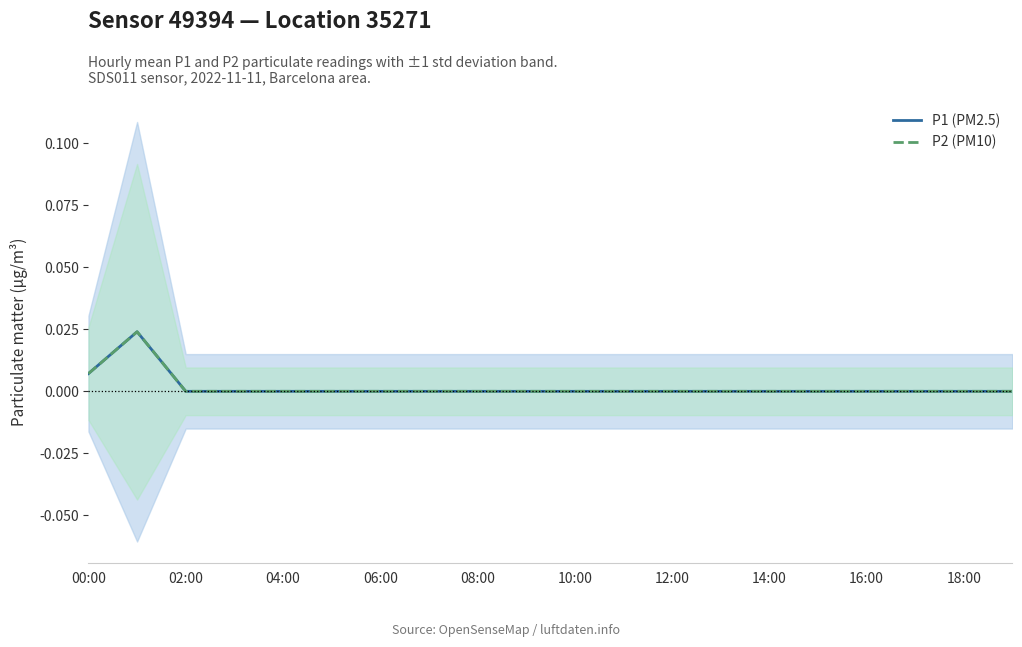

Reading left to right, list all the values displayed in this chart.

P1 (PM2.5): 0.0	0.0	0.0	0.0	0.0	0.0	0.0	0.0	0.0	0.0	0.0	0.0	0.0	0.0	0.0	0.0	0.0	0.0	0.0	0.0
P2 (PM10): 0.0	0.0	0.0	0.0	0.0	0.0	0.0	0.0	0.0	0.0	0.0	0.0	0.0	0.0	0.0	0.0	0.0	0.0	0.0	0.0